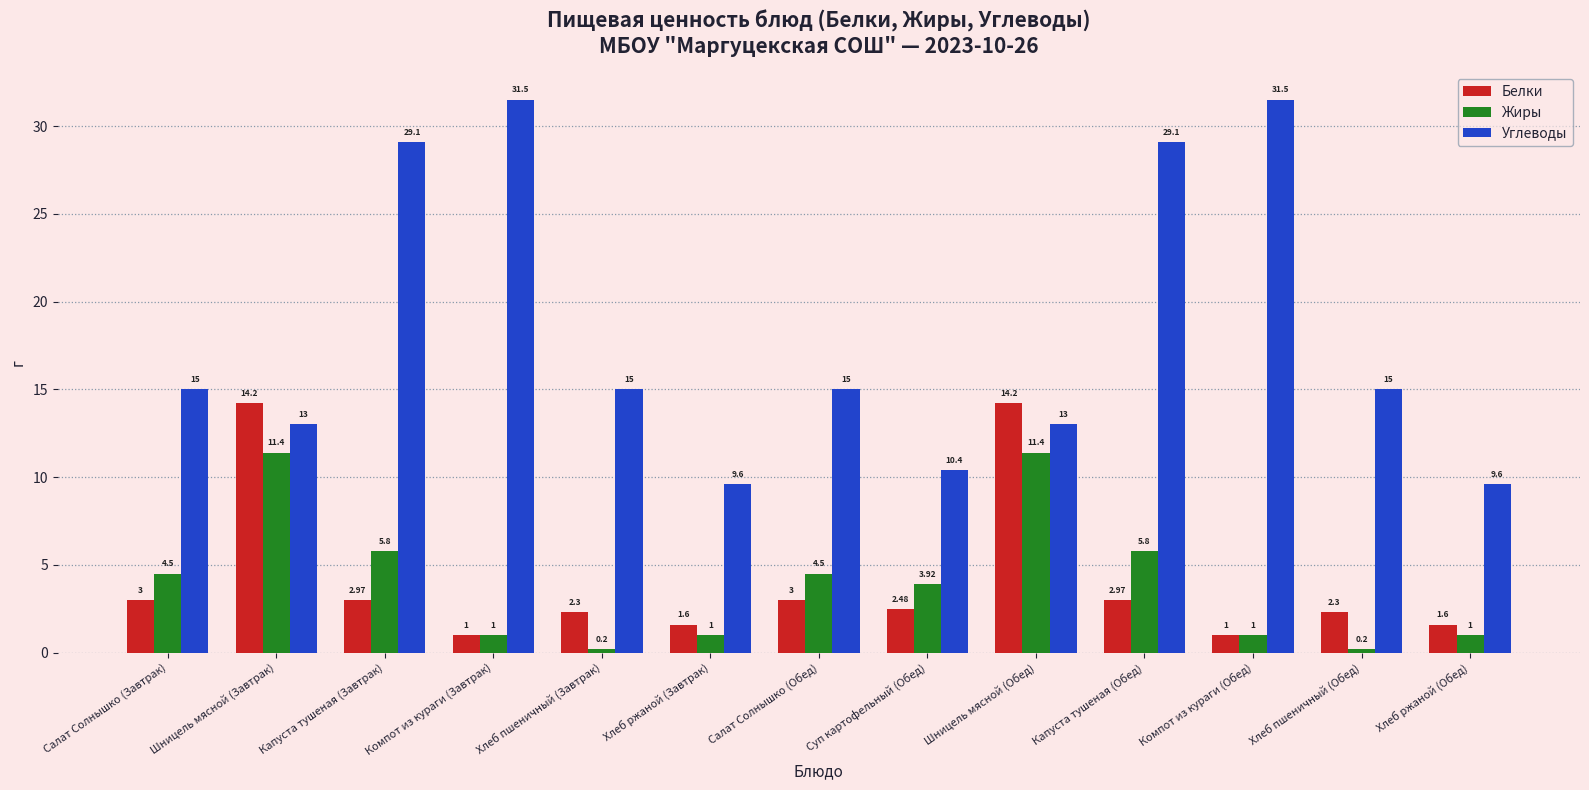

What is the total value across all series at Суп картофельный (Обед)?

16.8